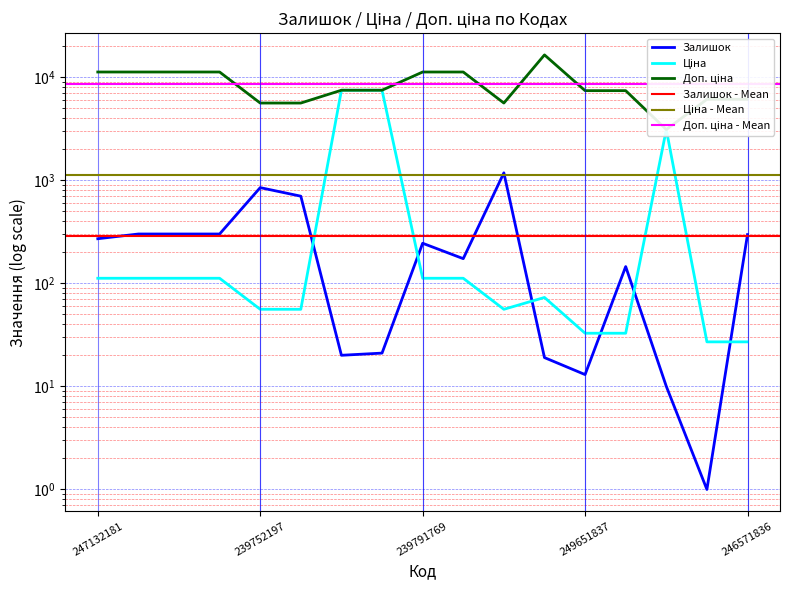

What is the sum of all Доп. ціна values?

144972.8